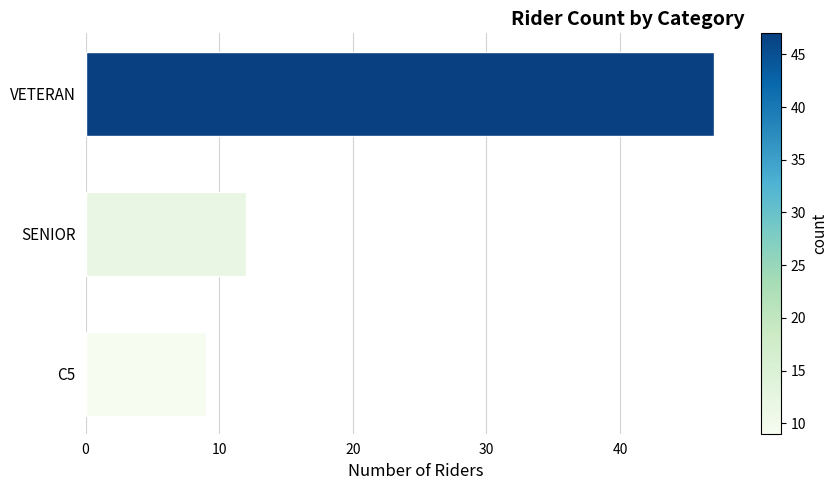

Is it true that the value at C5 is 13?

False